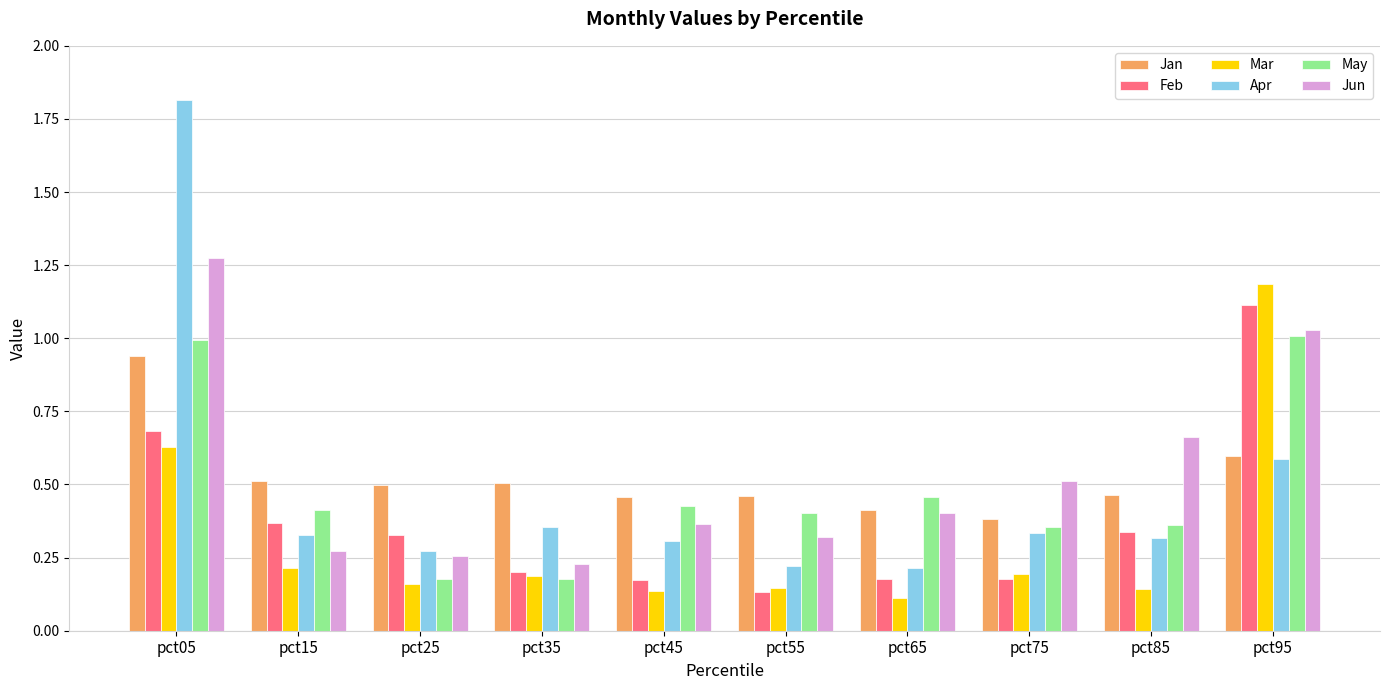

The Apr series shows 1.0 at pct95. True or false?

False